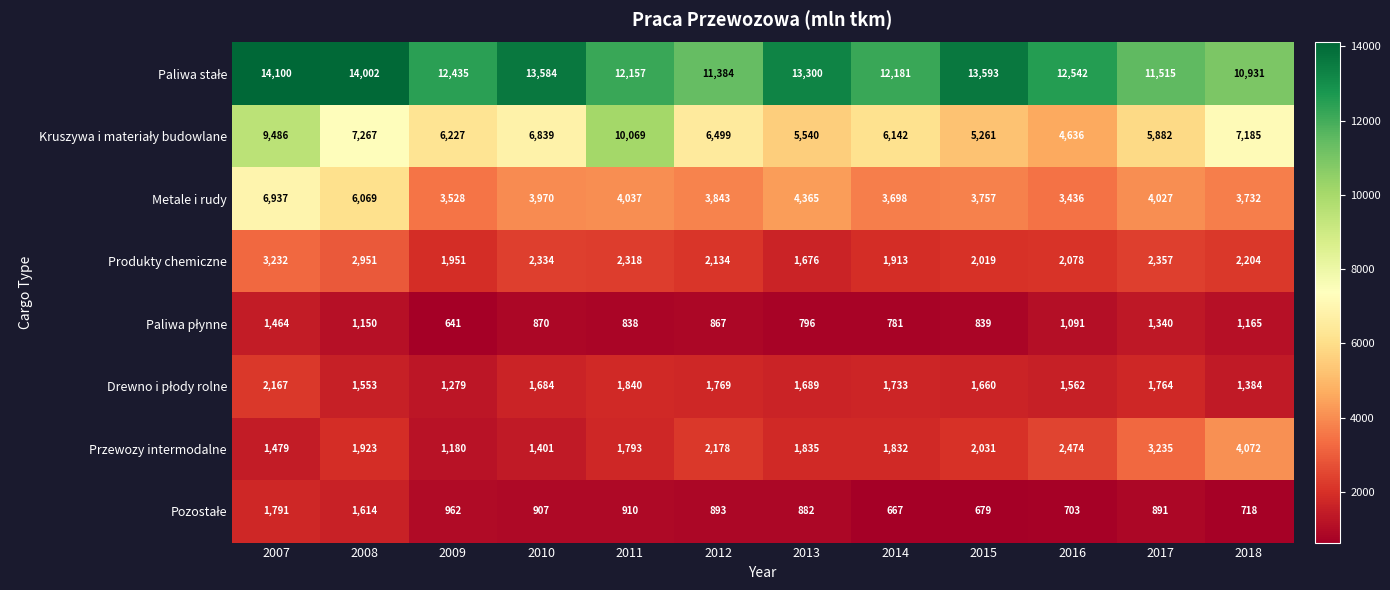

At which category is the sum across all series the highest?

2007